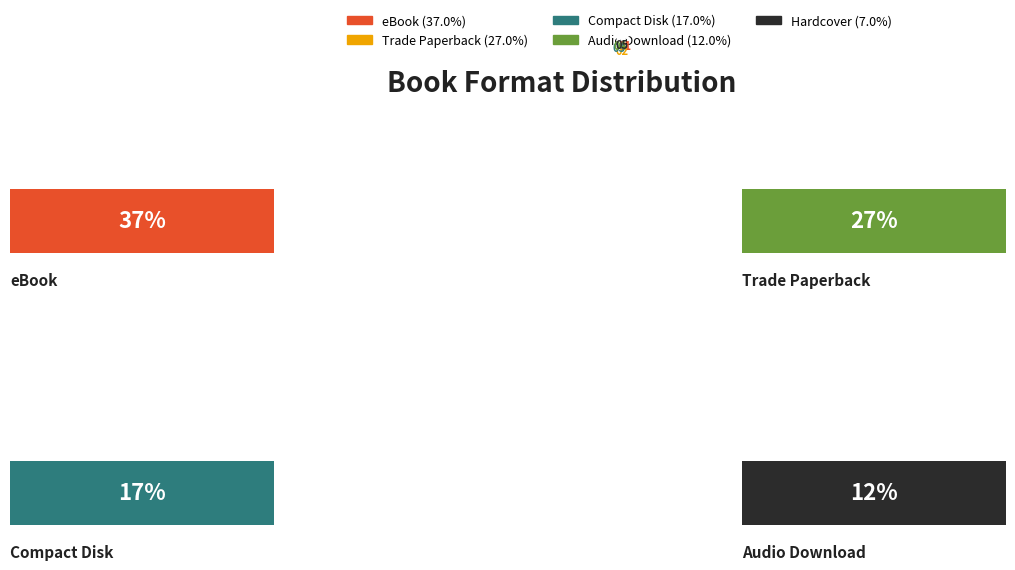

How many slices are in this pie chart?

5